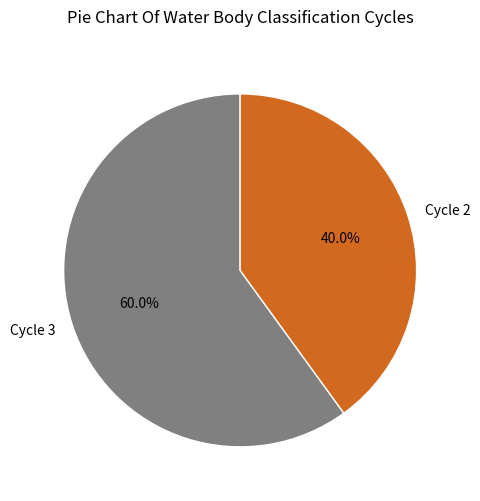

Is it true that Cycle 2 is 40% of the pie?

True